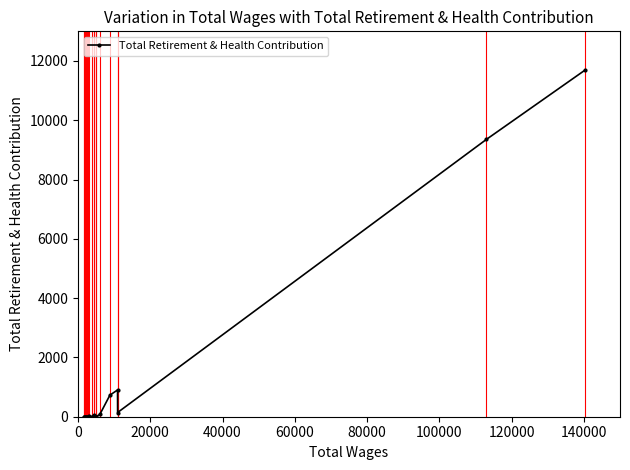

What is the maximum value shown in the chart?

11694